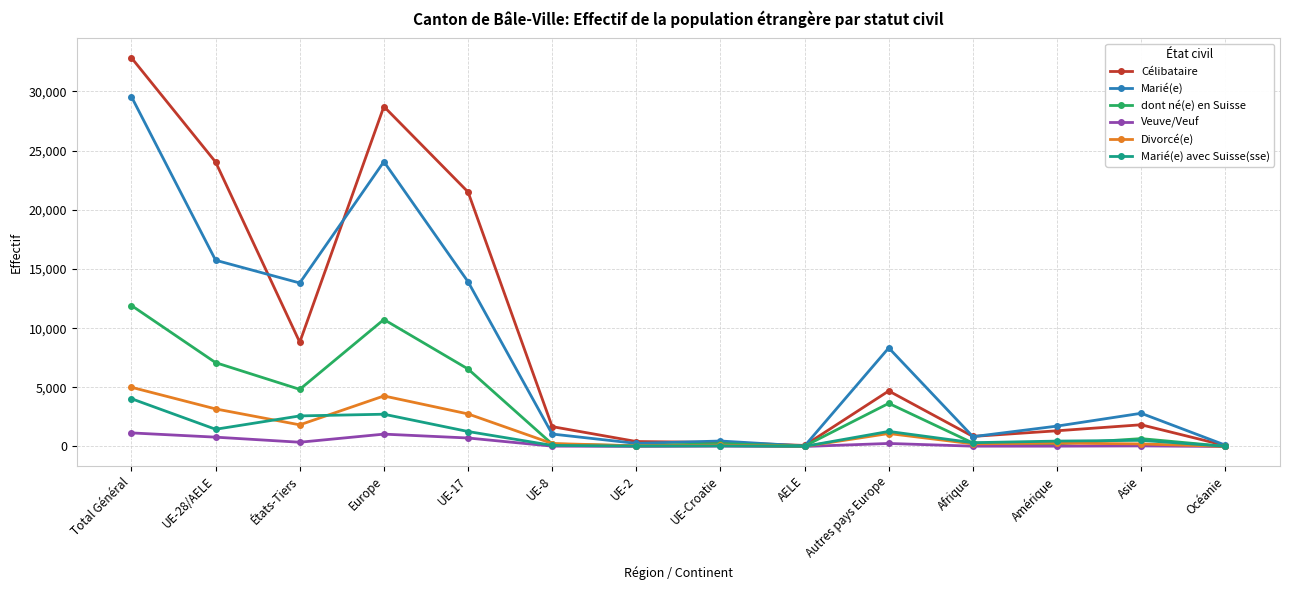

In Marié(e) avec Suisse(sse), how many points are lower than both neighbors (excluding endpoints)?

4